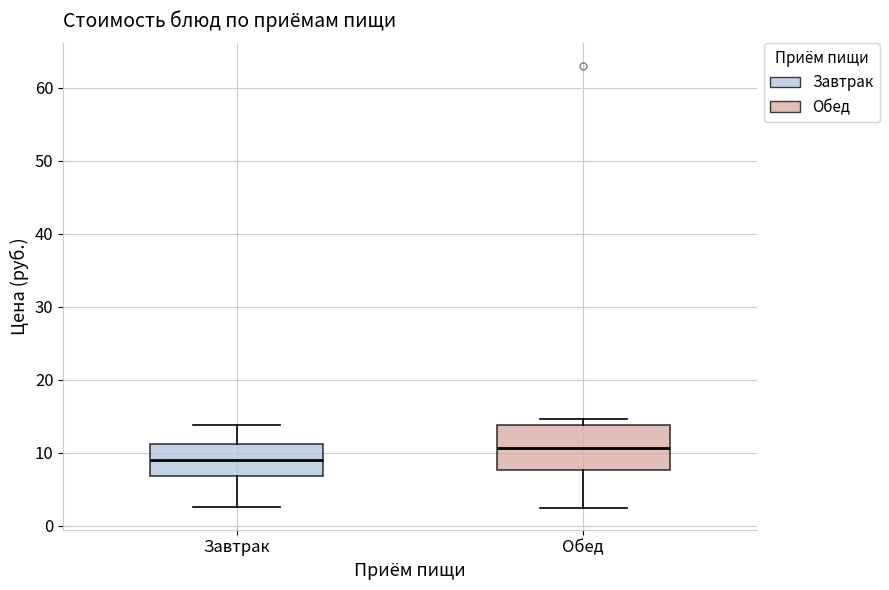

Where is the upper edge of the box for Обед on the y-axis? The values are not printed on the chart, so give them approximately, as read against the axis.

14